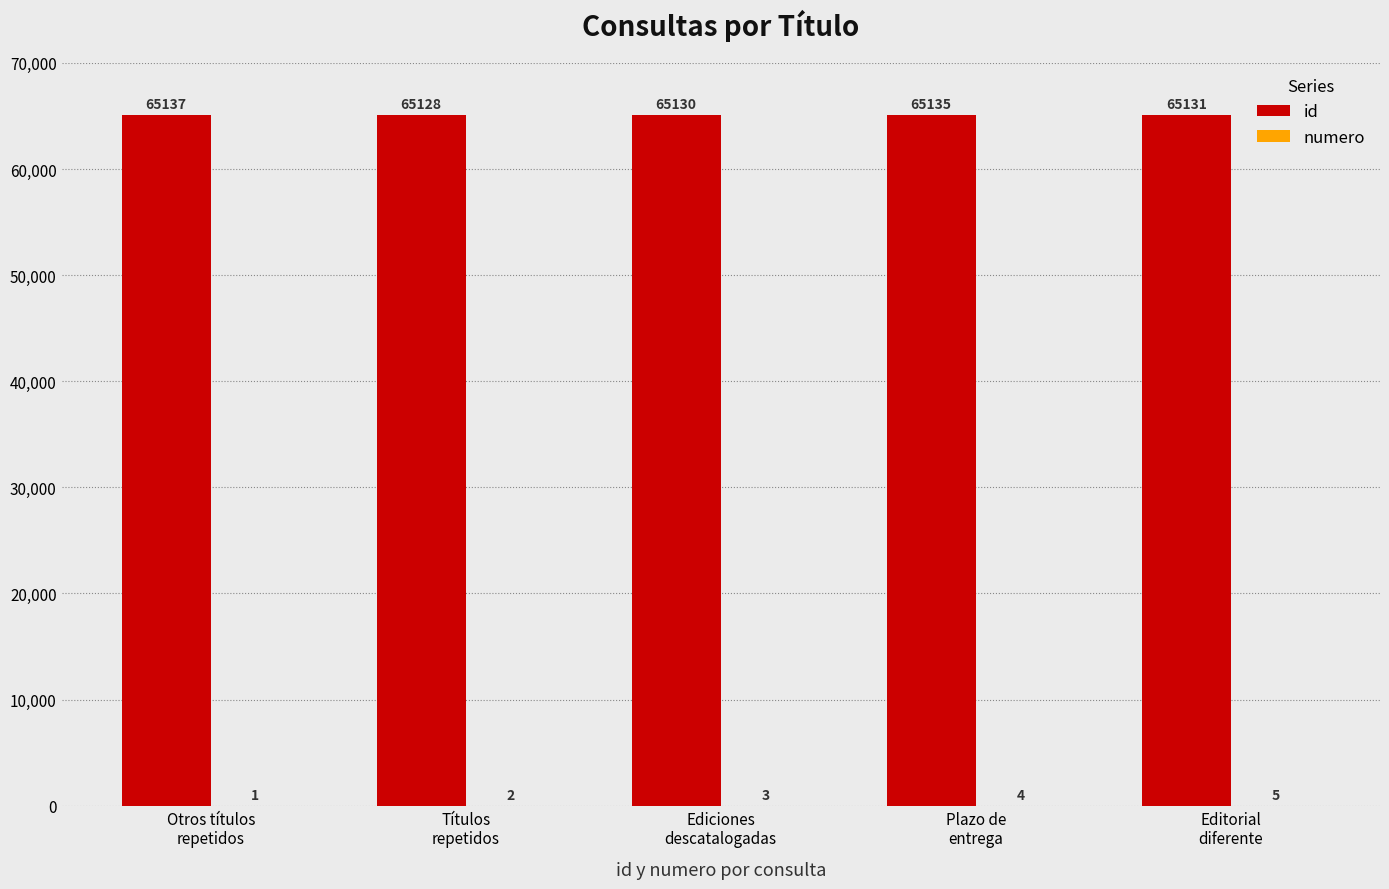

What is the maximum value shown in the chart?

65137